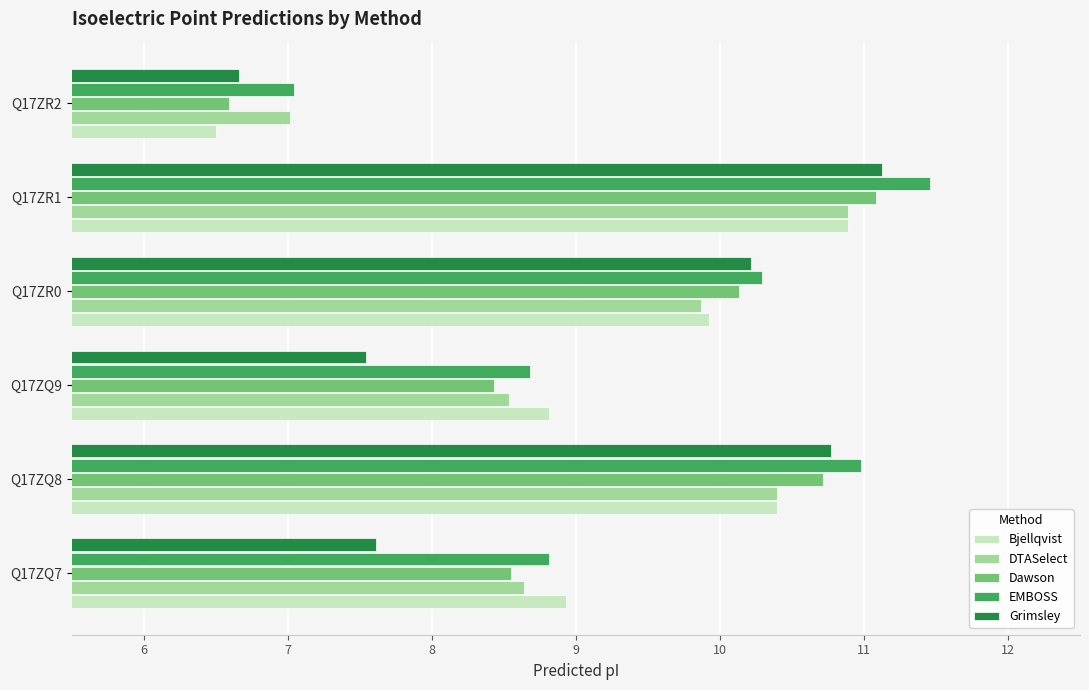

How many data points in Bjellqvist are above 9?

3